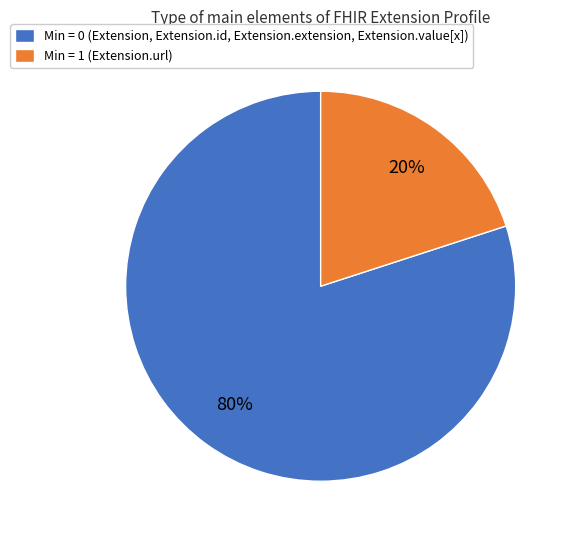

To the nearest percent, what portion does Min = 1 (Extension.url) represent?

20%